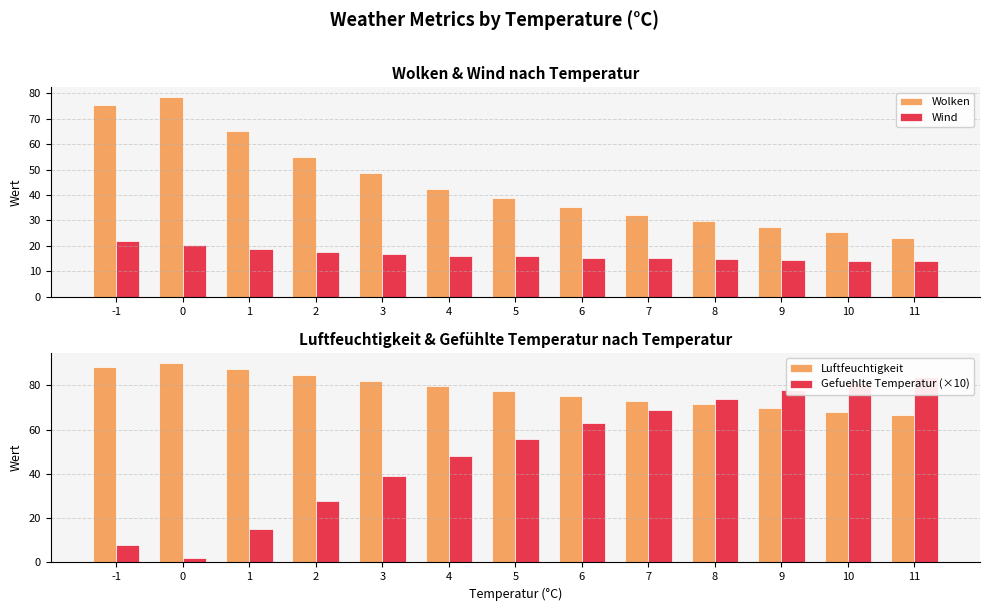

List the series in order of their peak value, lowest first.

Wind, Wolken, Gefuehlte Temperatur (×10), Luftfeuchtigkeit